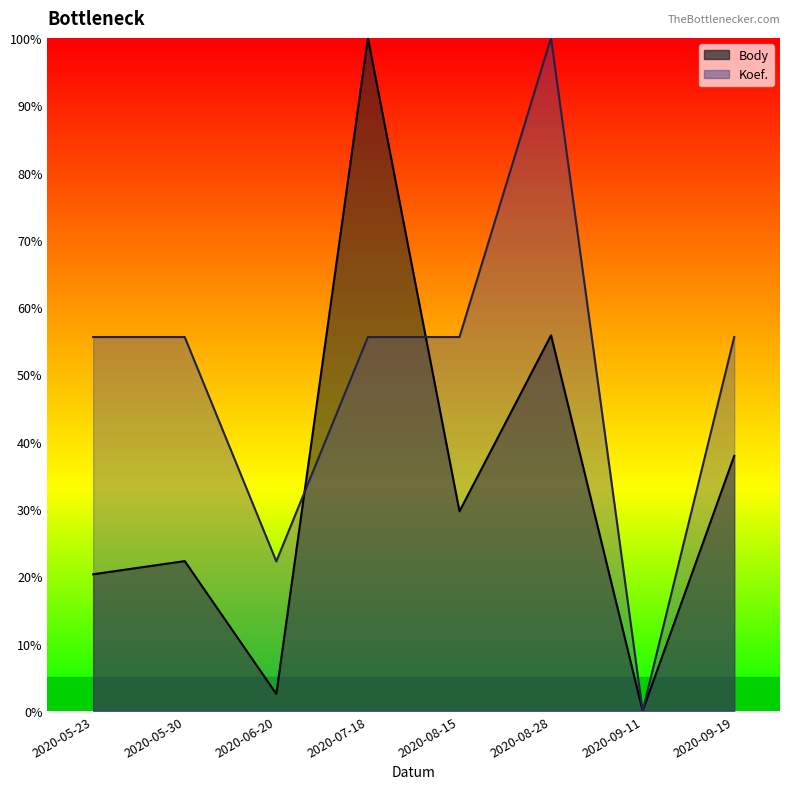

True or false: Body has more than 2 points higher than both neighbors.

True